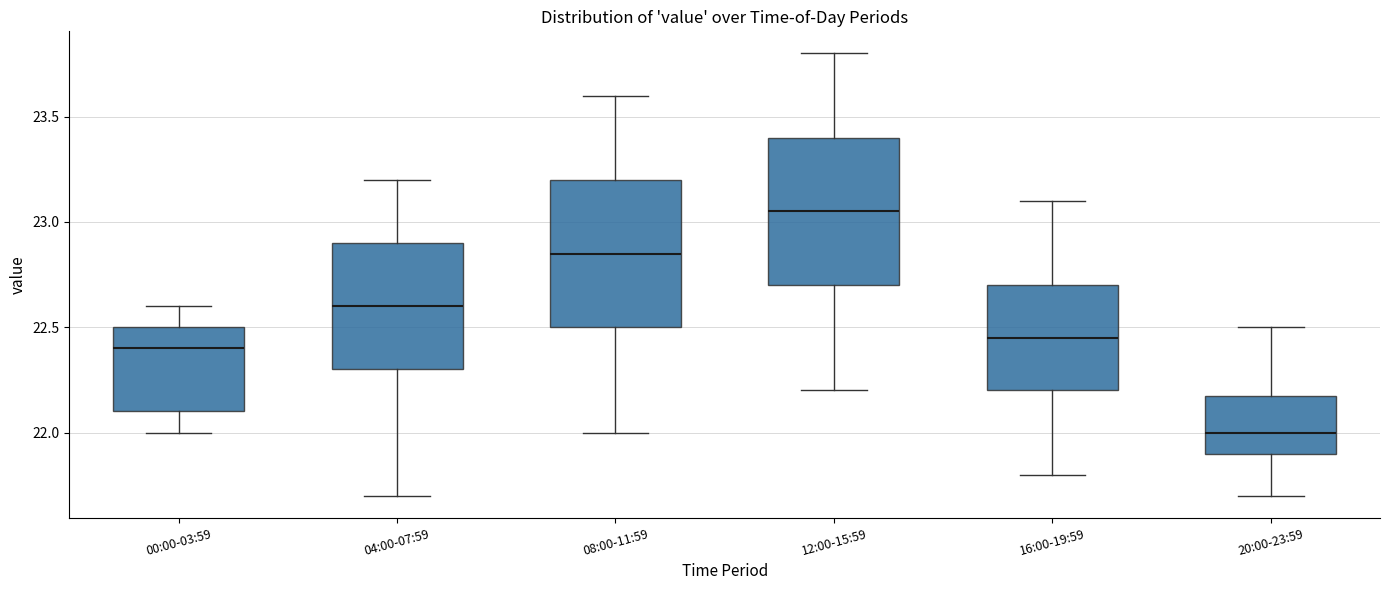

Where is the lower edge of the box for 00:00-03:59 on the y-axis? The values are not printed on the chart, so give them approximately, as read against the axis.

22.10